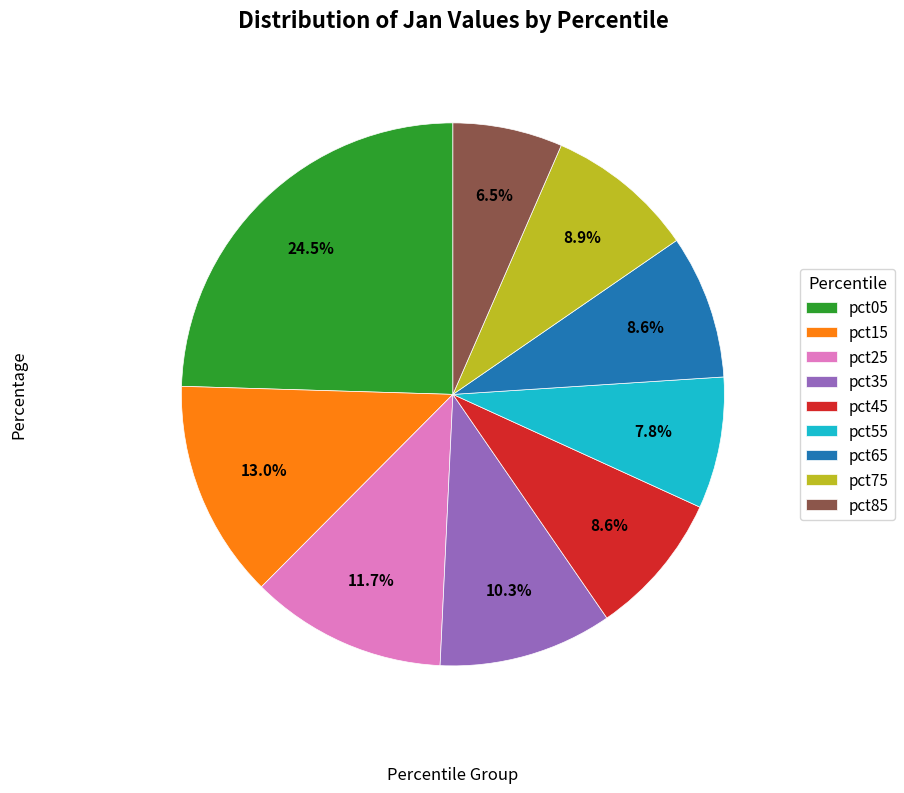

How many slices are in this pie chart?

9